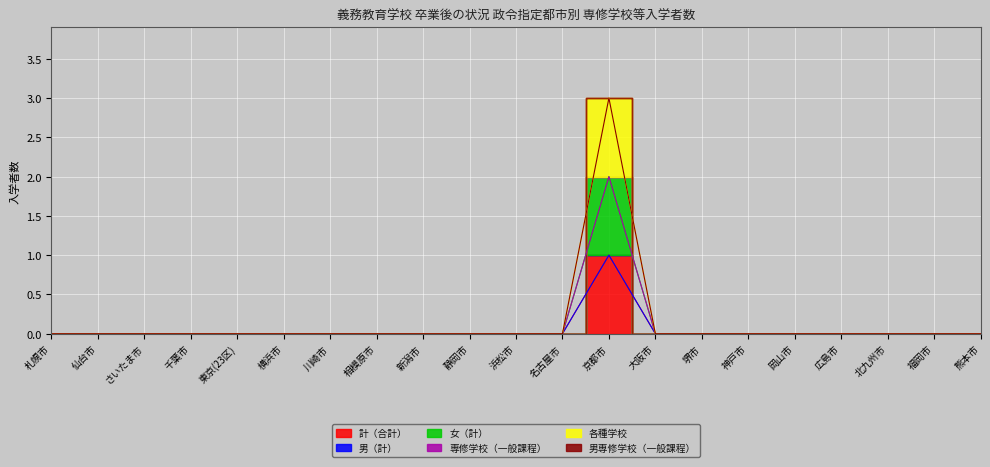

True or false: 計（合計） has more than 2 points higher than both neighbors.

False